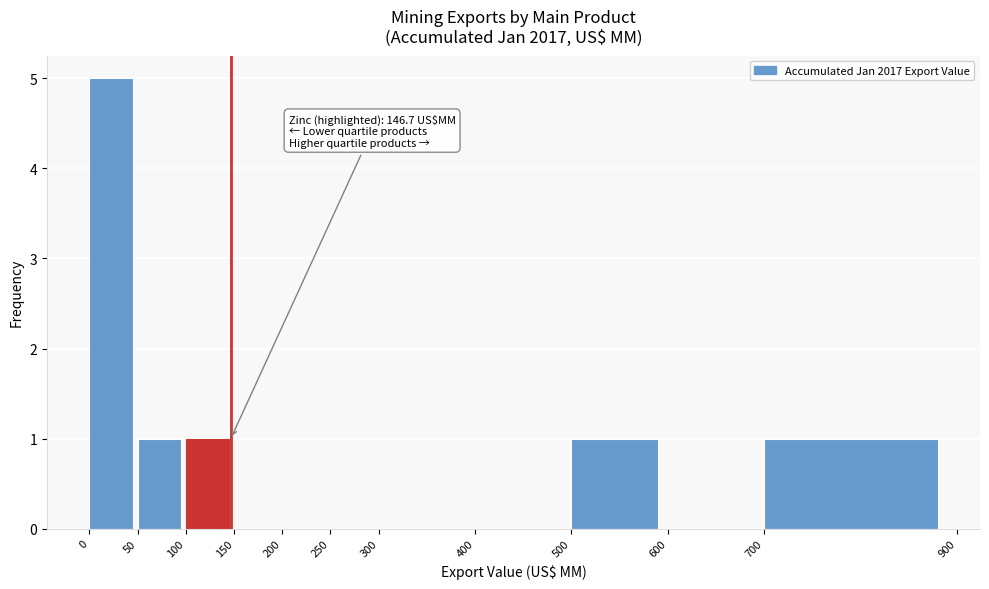

Over which range of the x-axis is the bar tallest?

0 to 50